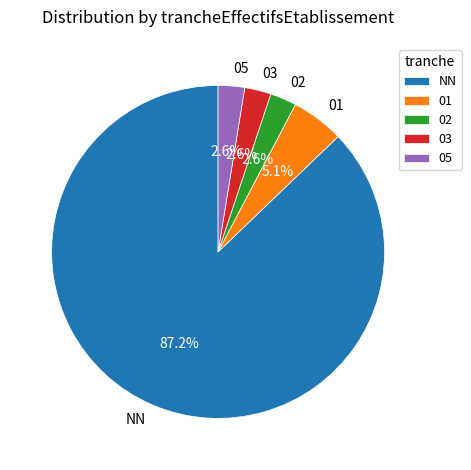

Count the number of slices in the pie.

5